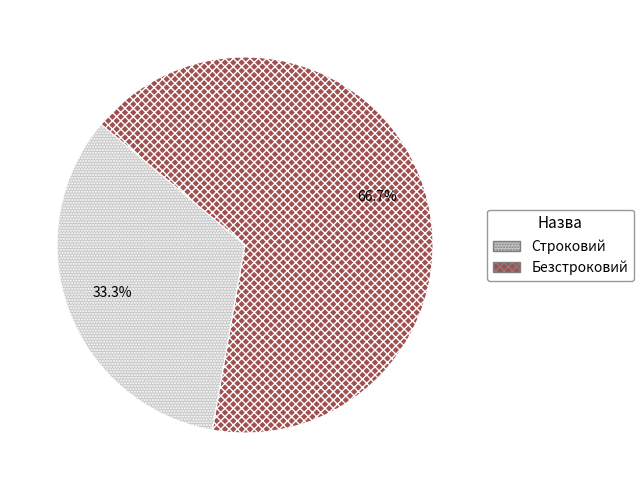

To the nearest percent, what is the average slice percentage?

50%